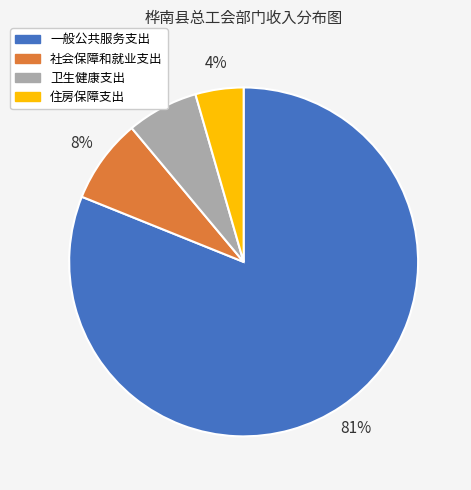

Do 一般公共服务支出 and 社会保障和就业支出 together represent more than half of the pie?

Yes